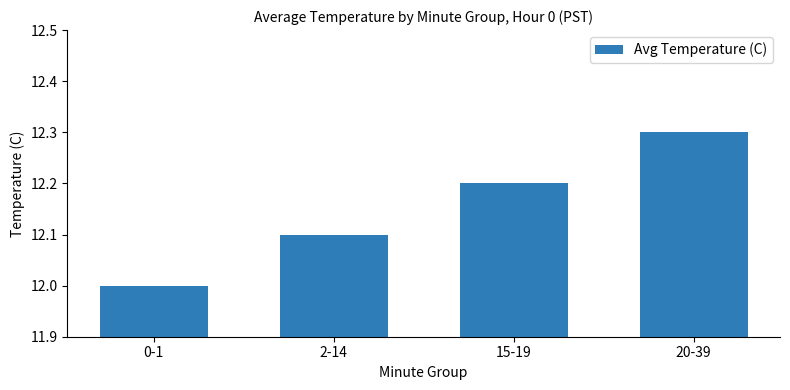

Count the values in the range 12 to 13.

4